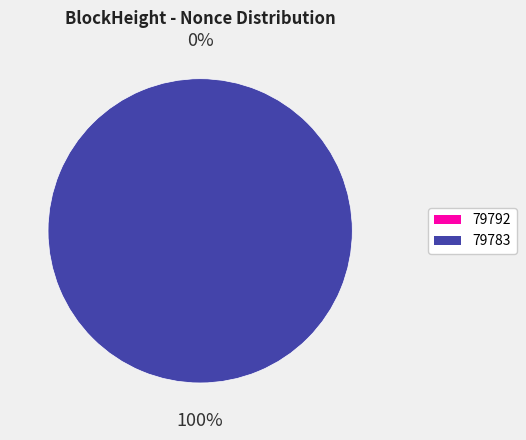

Combined, do 79792 and 79783 account for over 50%?

Yes